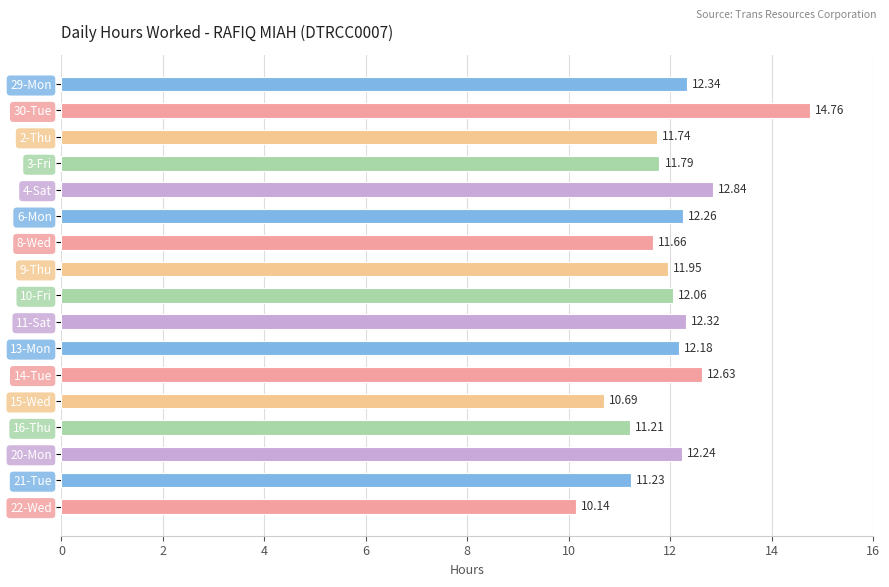

Which has a higher value, 15-Wed or 4-Sat?

4-Sat